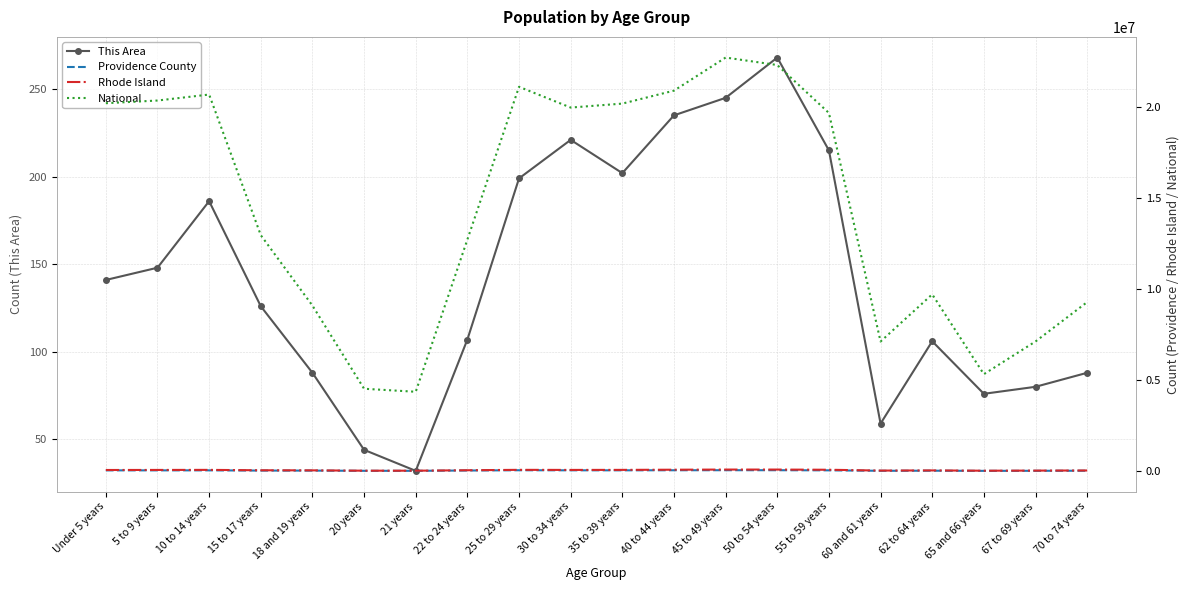

Is the value of Providence County at 22 to 24 years greater than the value of This Area at 15 to 17 years?

Yes